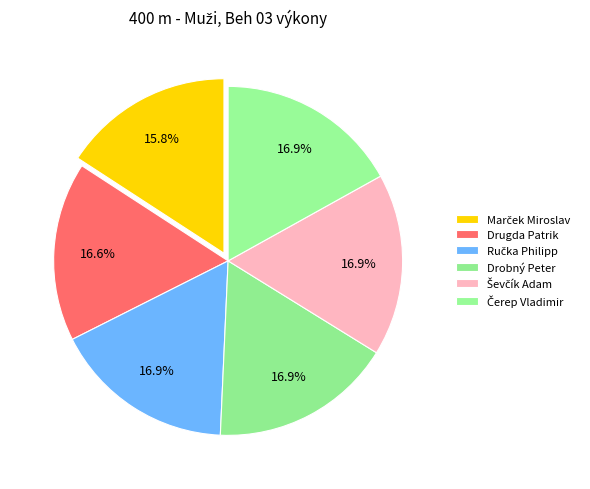

Count the number of slices in the pie.

6